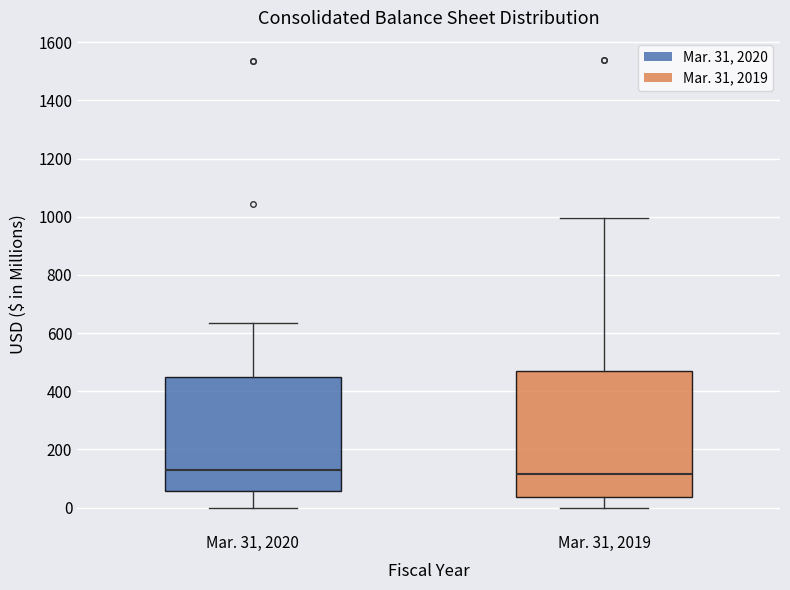

Comparing the boxes themselves (not the whiskers), which one is the tallest?

Mar. 31, 2019